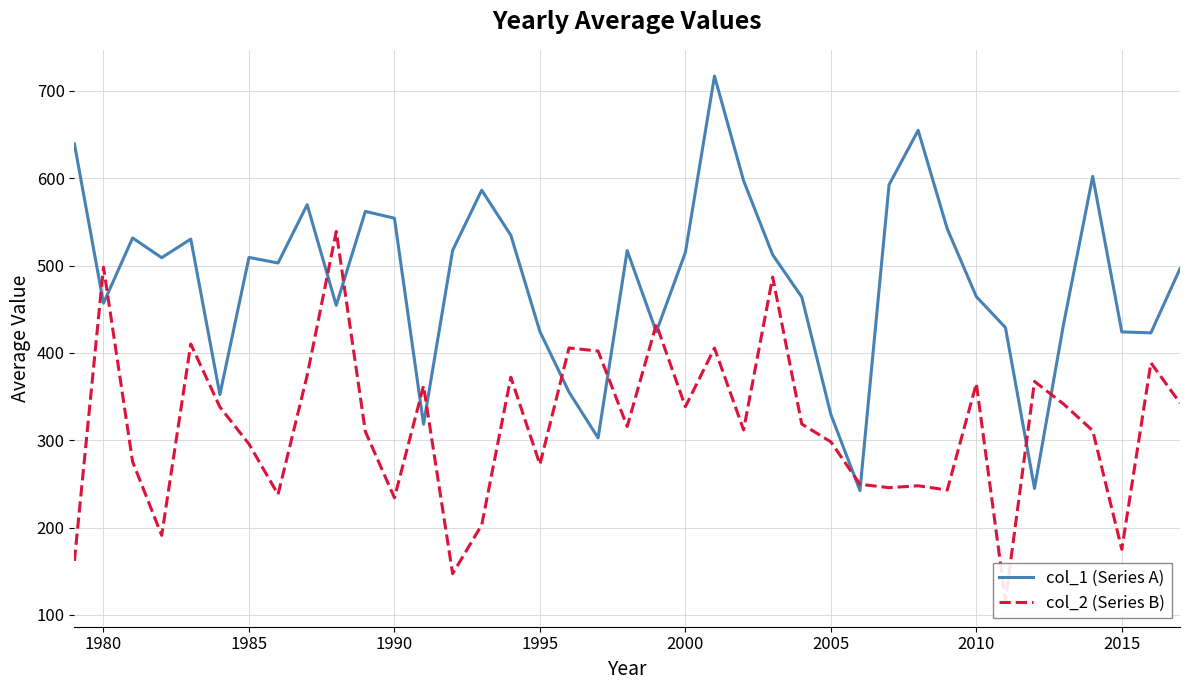

What is the minimum value for col_1 (Series A)?

242.4